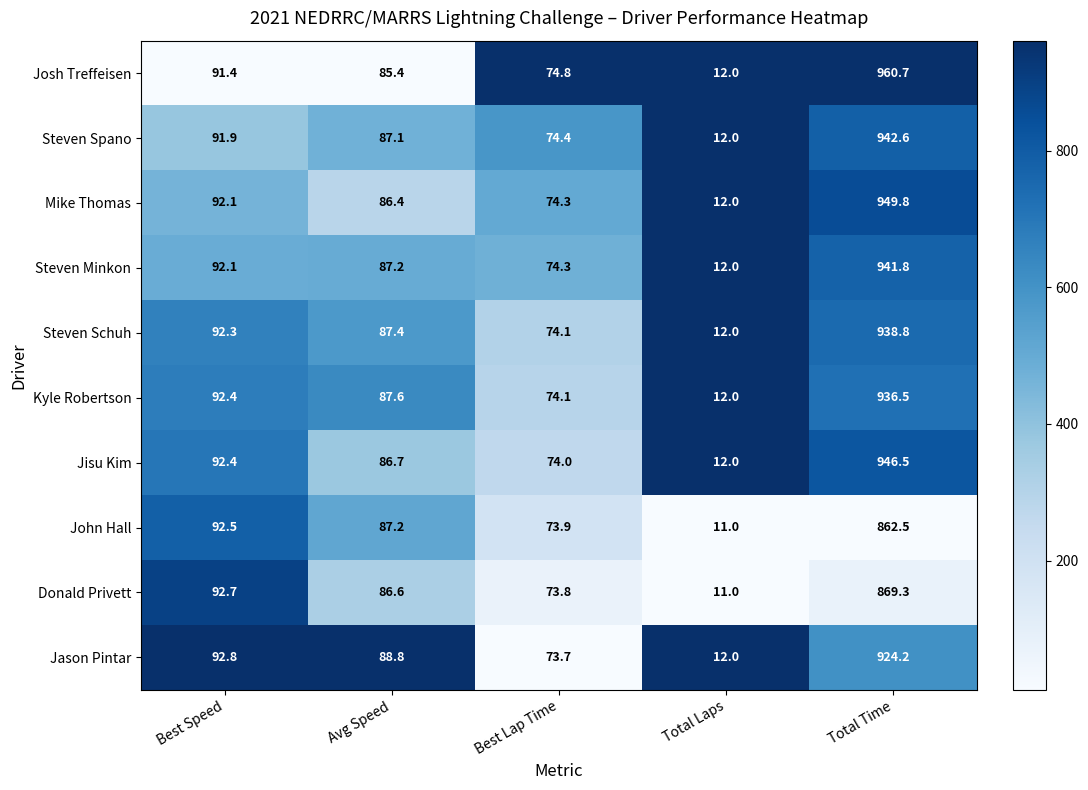

What is the maximum value shown in the chart?

960.7